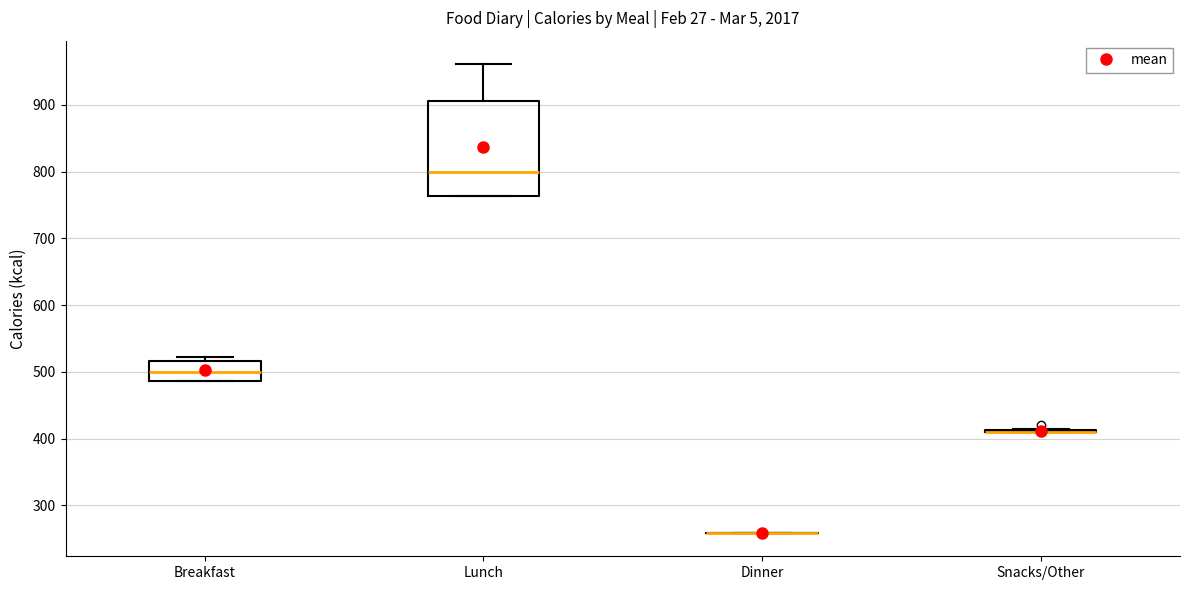

Where does the median line of the box for Lunch sit on the y-axis? The values are not printed on the chart, so give them approximately, as read against the axis.

800